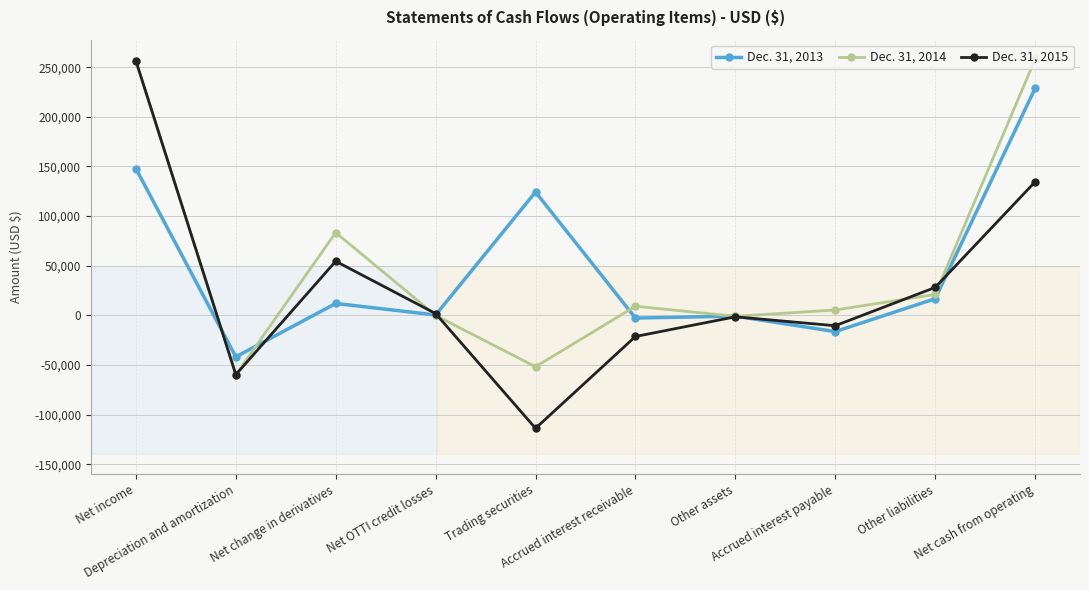

Which series has the widest spread of values?

Dec. 31, 2015